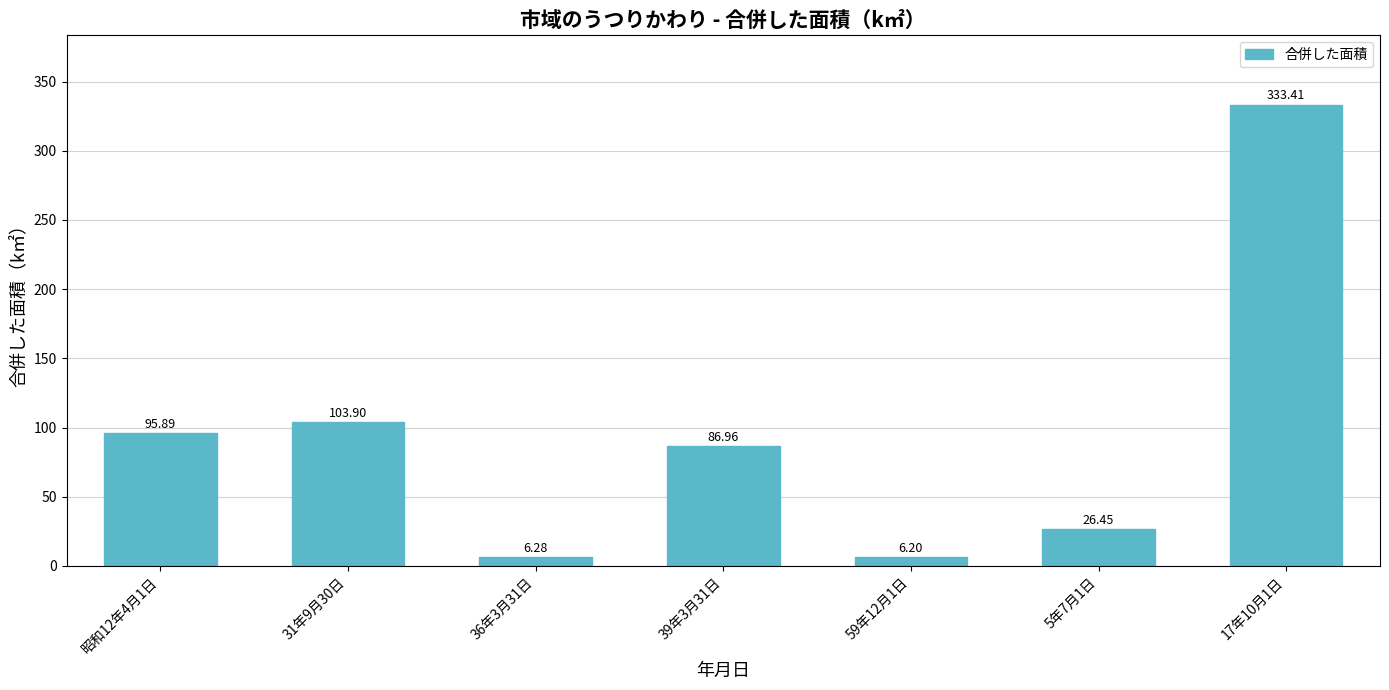

What is the smallest value displayed?

6.2